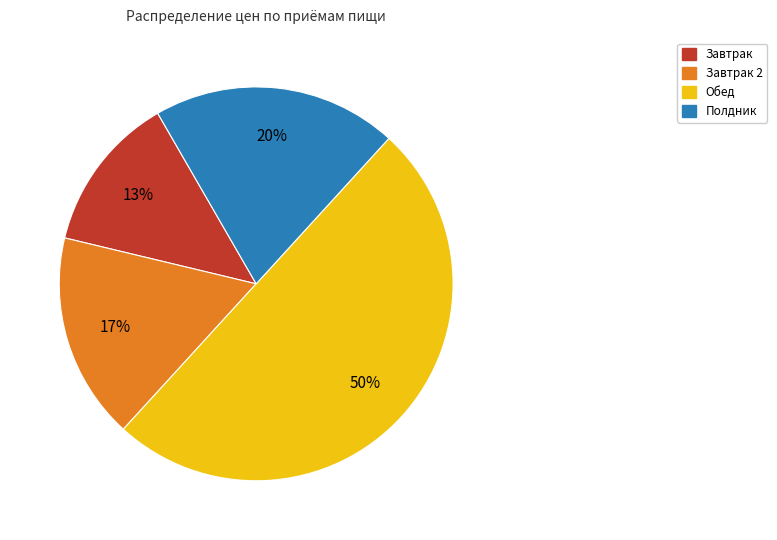

What is the smallest slice in the pie chart?

Завтрак